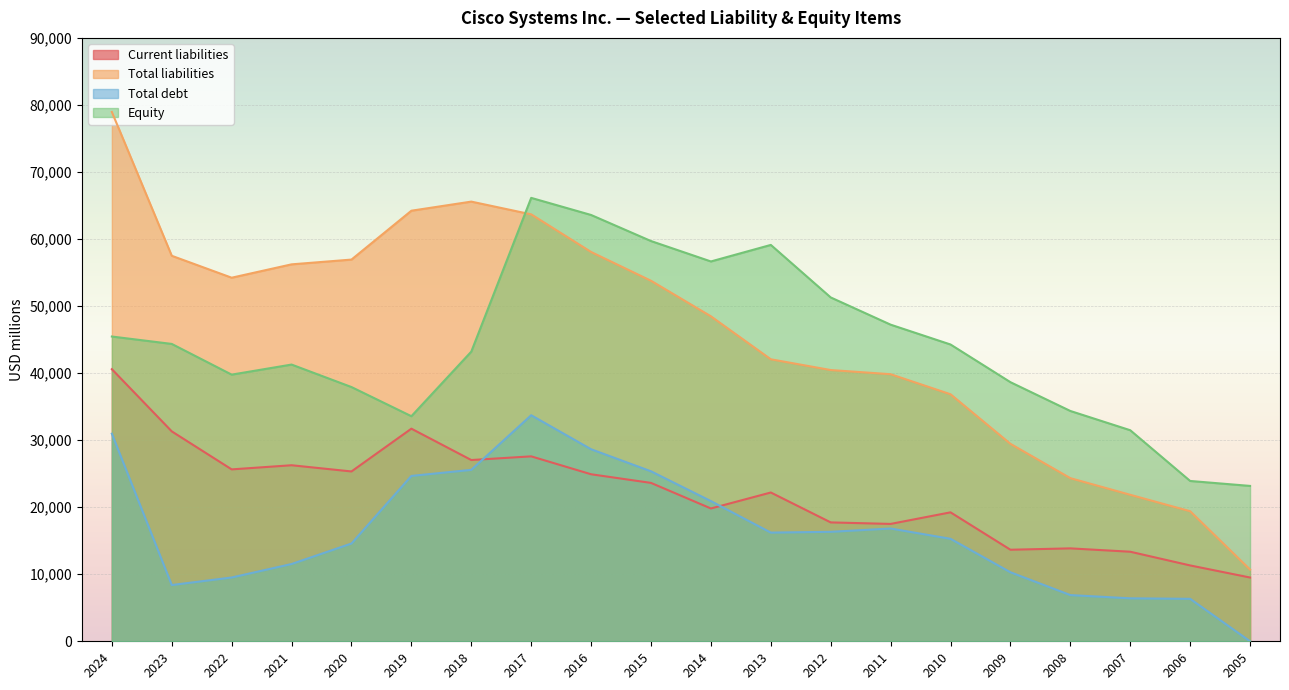

What are all the series names shown in the legend?

Current liabilities, Total liabilities, Total debt, Equity